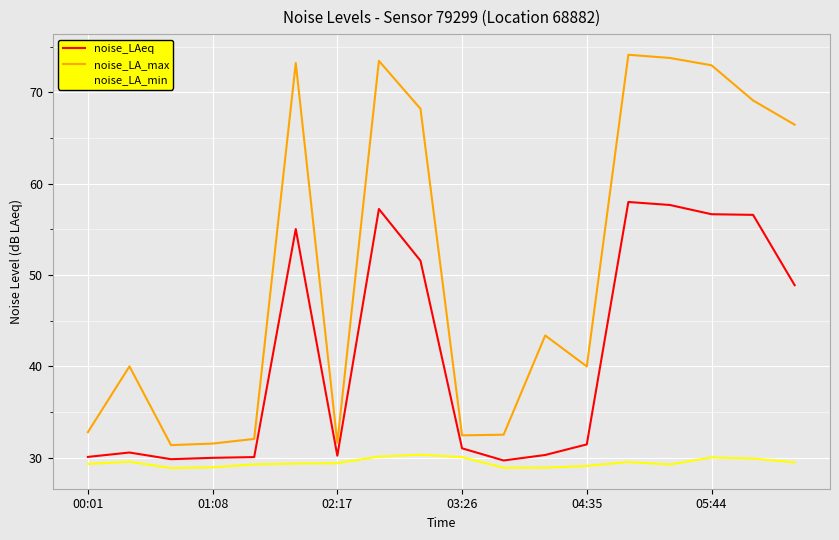

True or false: noise_LA_min and noise_LAeq cross at least once.

False